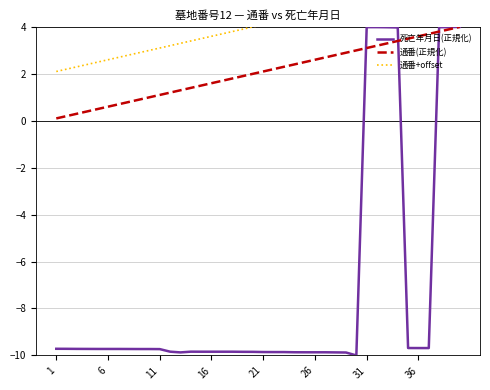

At how many categories does at least one series exceed 1?

40